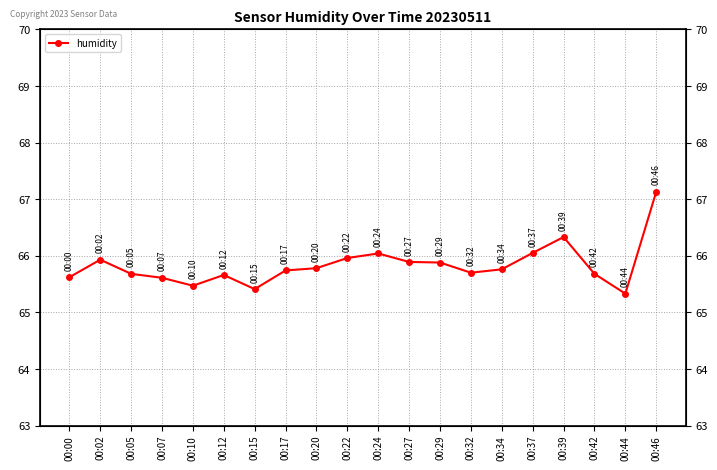

Where is the first local minimum?

00:10